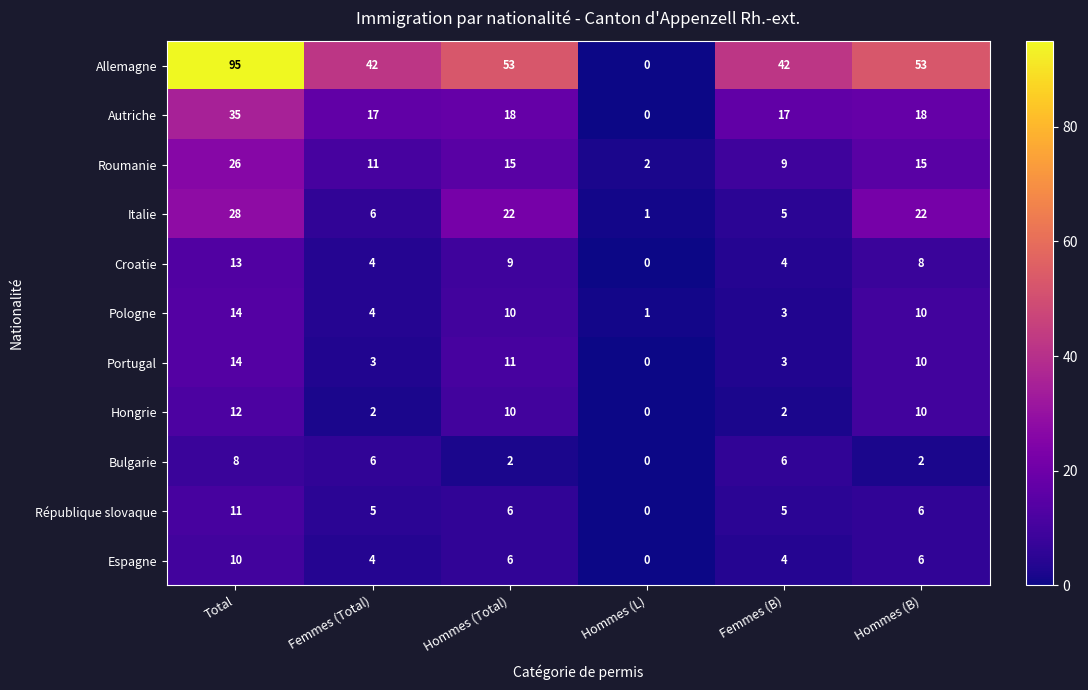

True or false: Allemagne has a value of 42 at Femmes (B).

True